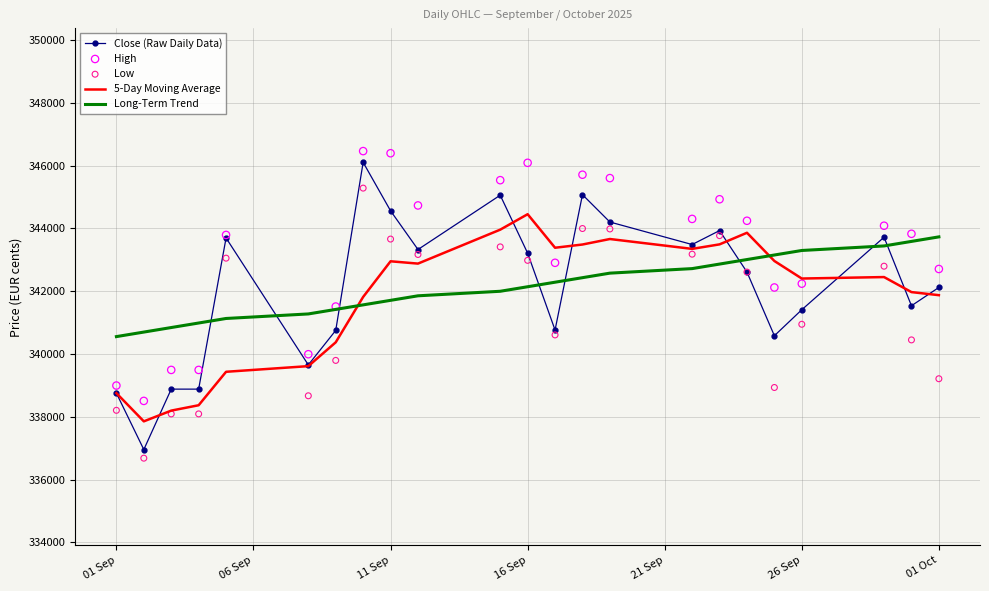

Which series reaches the minimum Y coordinate?

Low